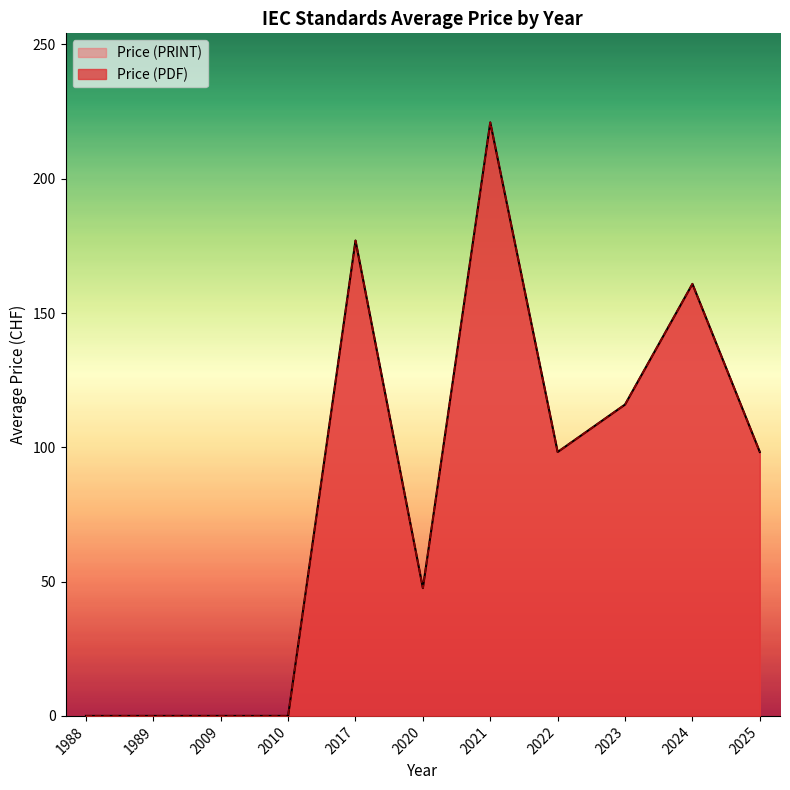

At which label is Price (PRINT) closest to 110?

2017